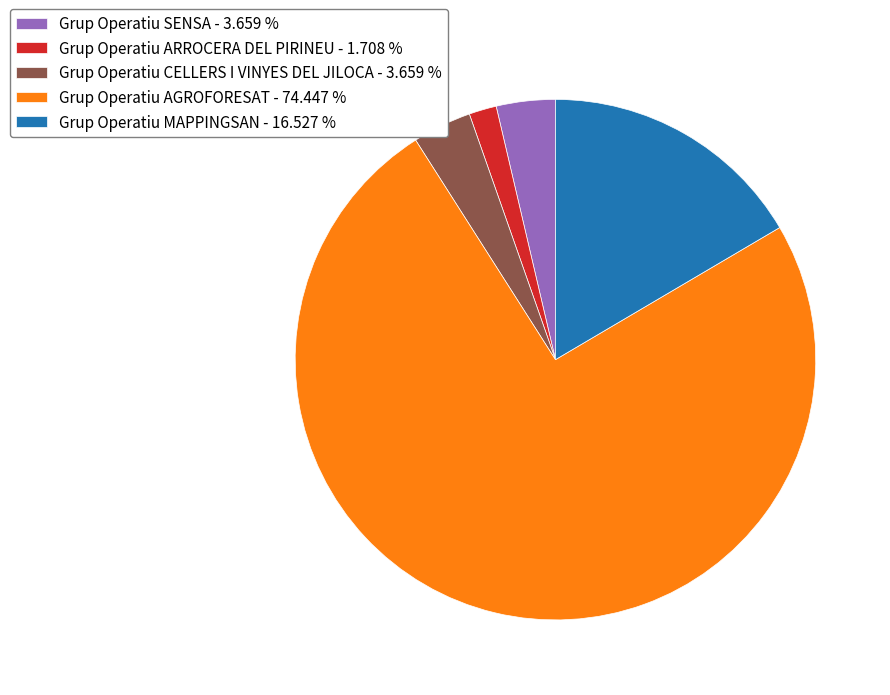

How many segments does this pie chart have?

5